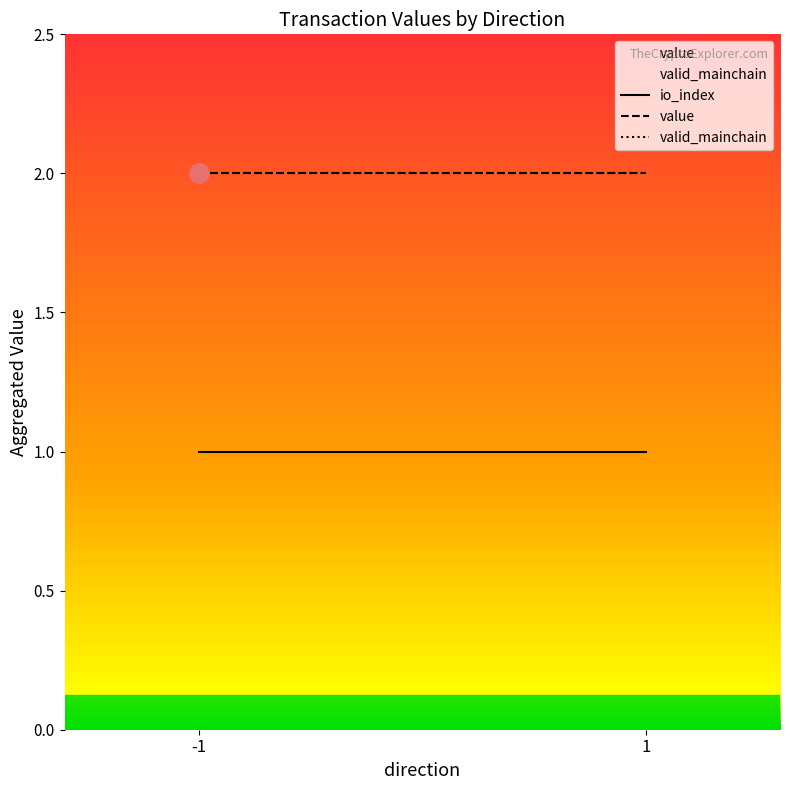

At how many categories does at least one series exceed 1?

2